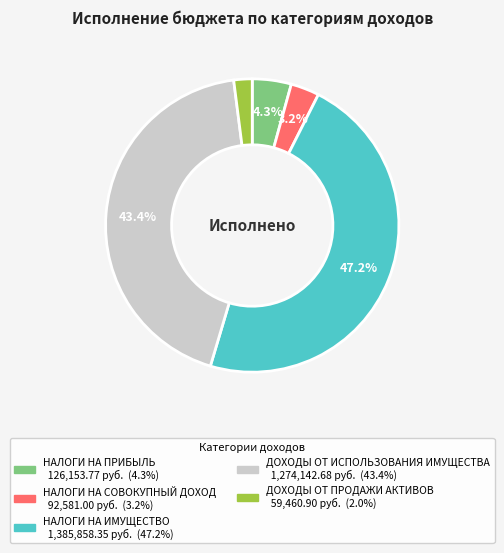

Does any single category account for the majority?

No